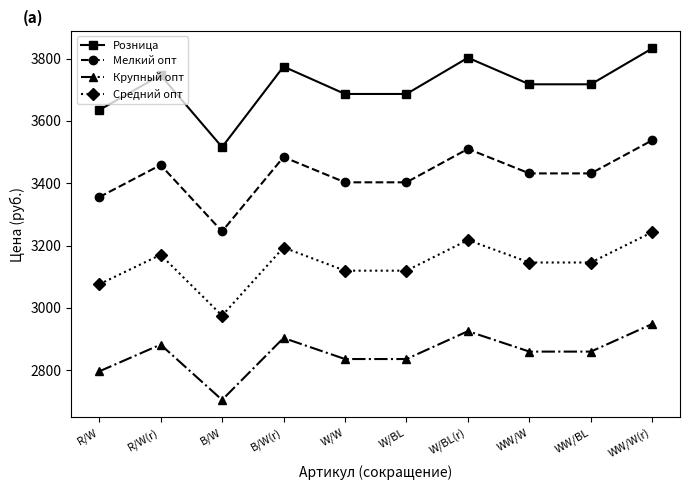

Reading left to right, what are all the values shown in this chart?

Розница: R/W=3634.9	R/W(r)=3746.9	B/W=3516.1	B/W(r)=3774.5	W/W=3686.6	W/BL=3686.6	W/BL(r)=3802.9	WW/W=3717.6	WW/BL=3717.6	WW/W(r)=3833.0
Мелкий опт: R/W=3355.3	R/W(r)=3458.7	B/W=3245.6	B/W(r)=3484.1	W/W=3403.0	W/BL=3403.0	W/BL(r)=3510.4	WW/W=3431.7	WW/BL=3431.7	WW/W(r)=3538.2
Крупный опт: R/W=2796.1	R/W(r)=2882.2	B/W=2704.7	B/W(r)=2903.4	W/W=2835.9	W/BL=2835.9	W/BL(r)=2925.3	WW/W=2859.7	WW/BL=2859.7	WW/W(r)=2948.5
Средний опт: R/W=3075.7	R/W(r)=3170.5	B/W=2975.1	B/W(r)=3193.8	W/W=3119.4	W/BL=3119.4	W/BL(r)=3217.8	WW/W=3145.7	WW/BL=3145.7	WW/W(r)=3243.3